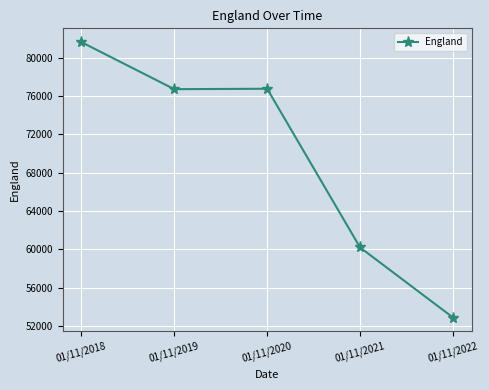

At which label is the value closest to 67253?

01/11/2021